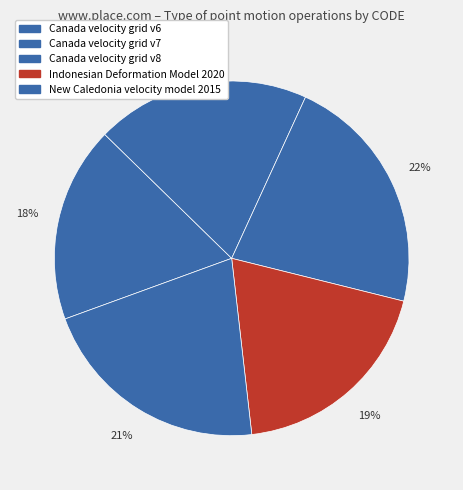

Count the number of slices in the pie.

5